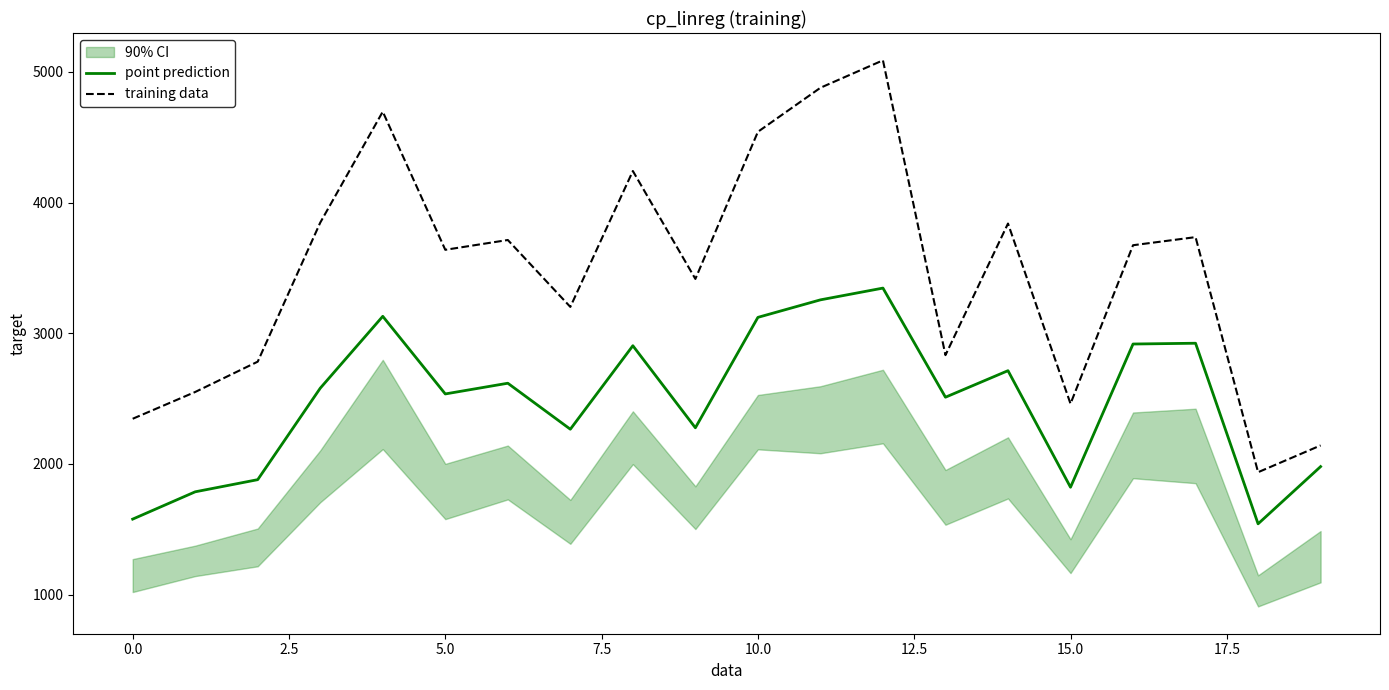

What is the maximum value for training data?

5088